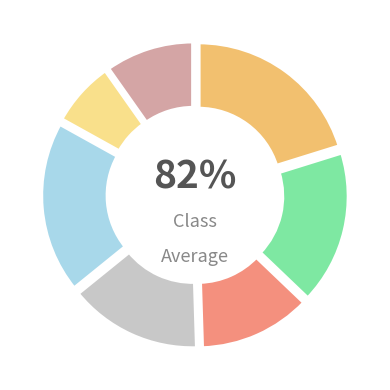

Does Zone 2 account for over 50% of the chart?

No